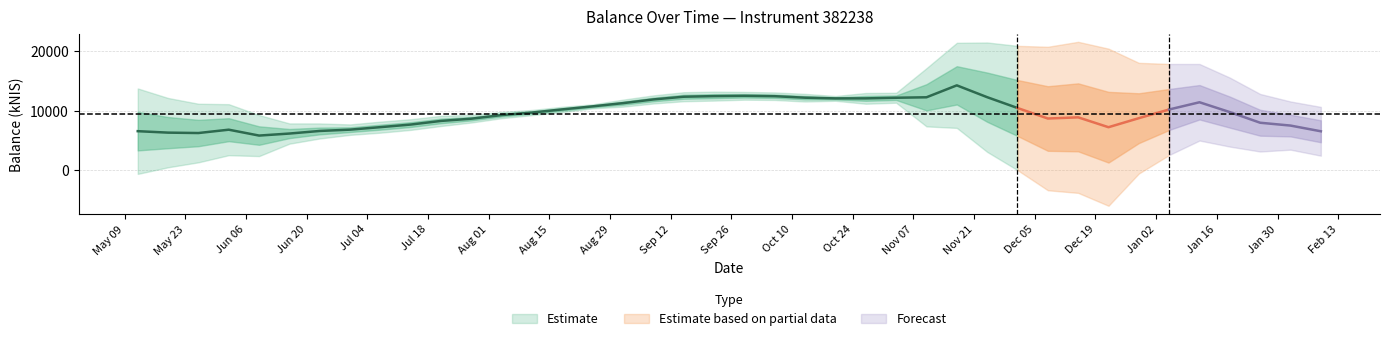

What position from the left is 2023-01-26?

38